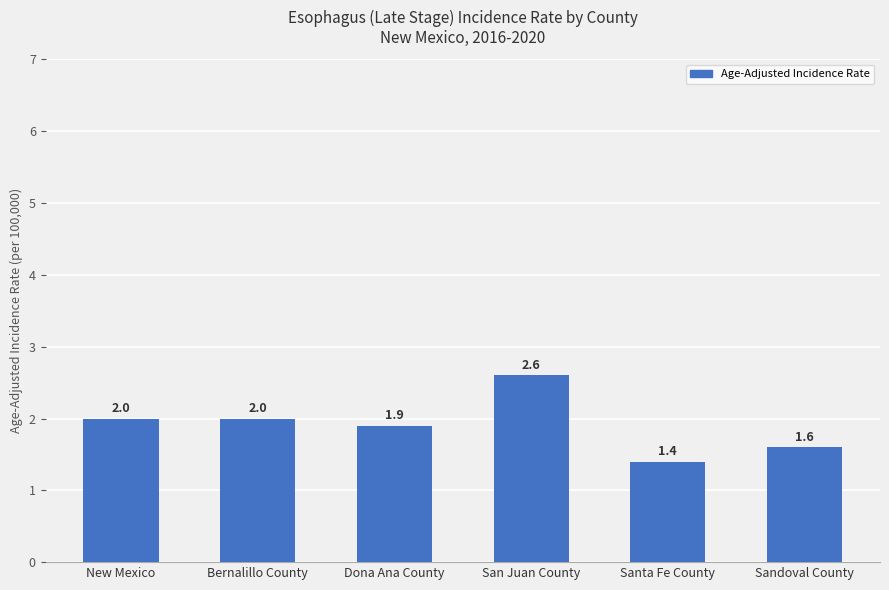

What position from the left is New Mexico?

1